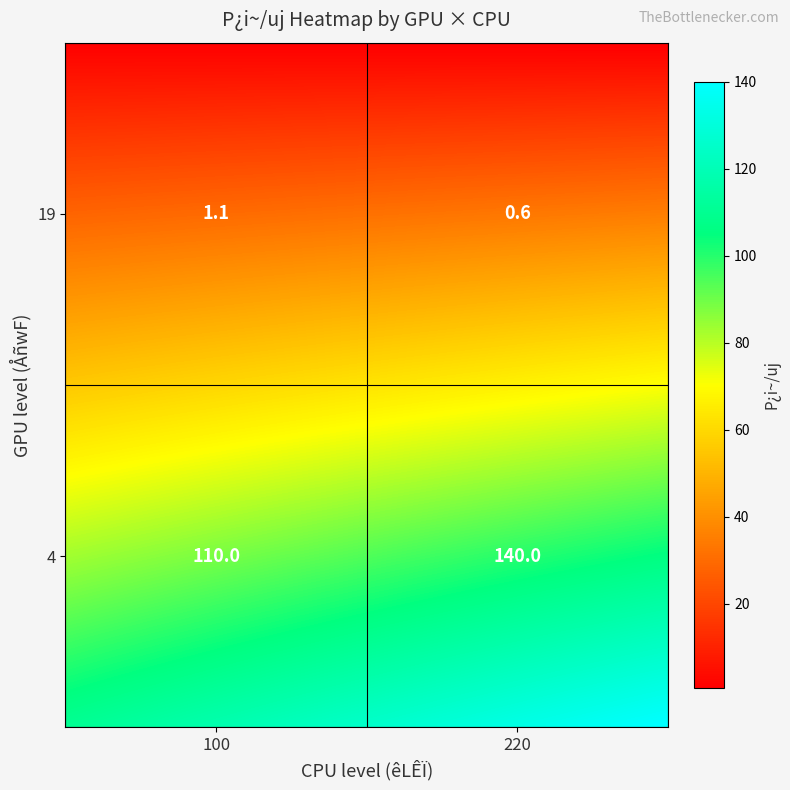

How many distinct data groups are displayed?

2